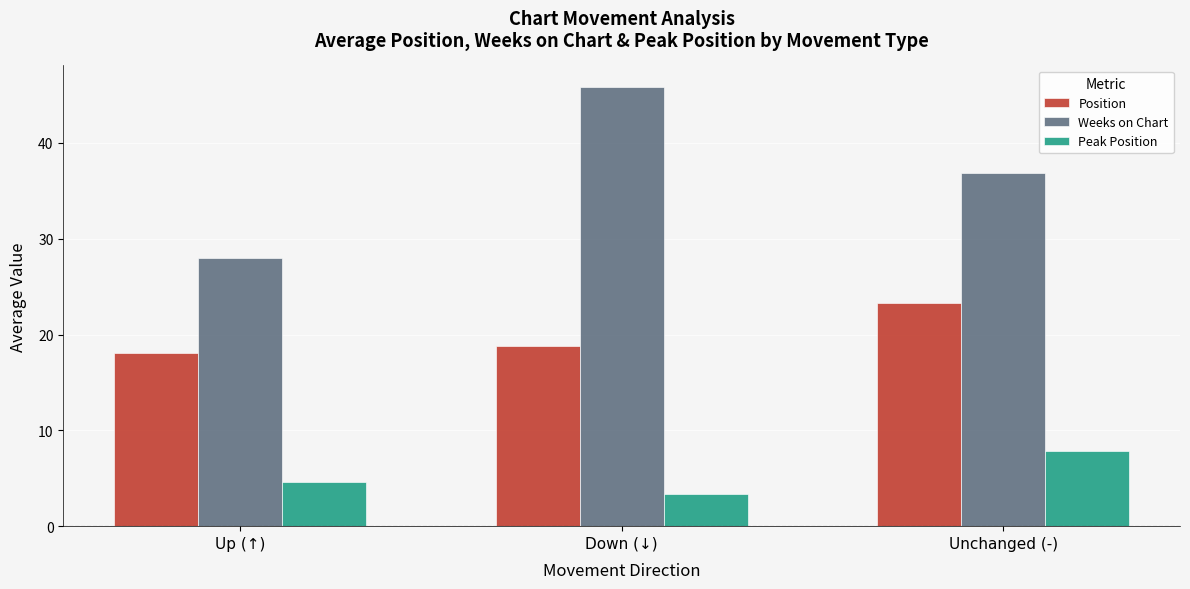

List the series in order of their peak value, highest first.

Weeks on Chart, Position, Peak Position